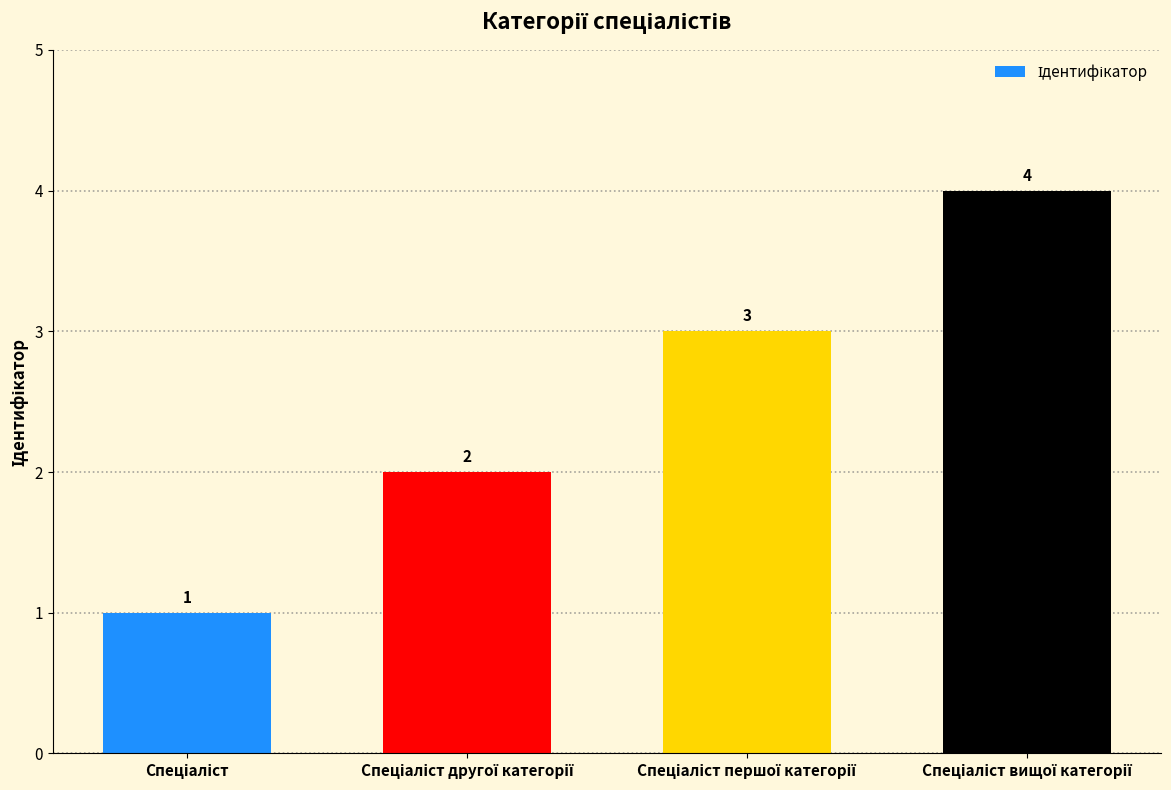

Count the values in the range 2 to 4.

3